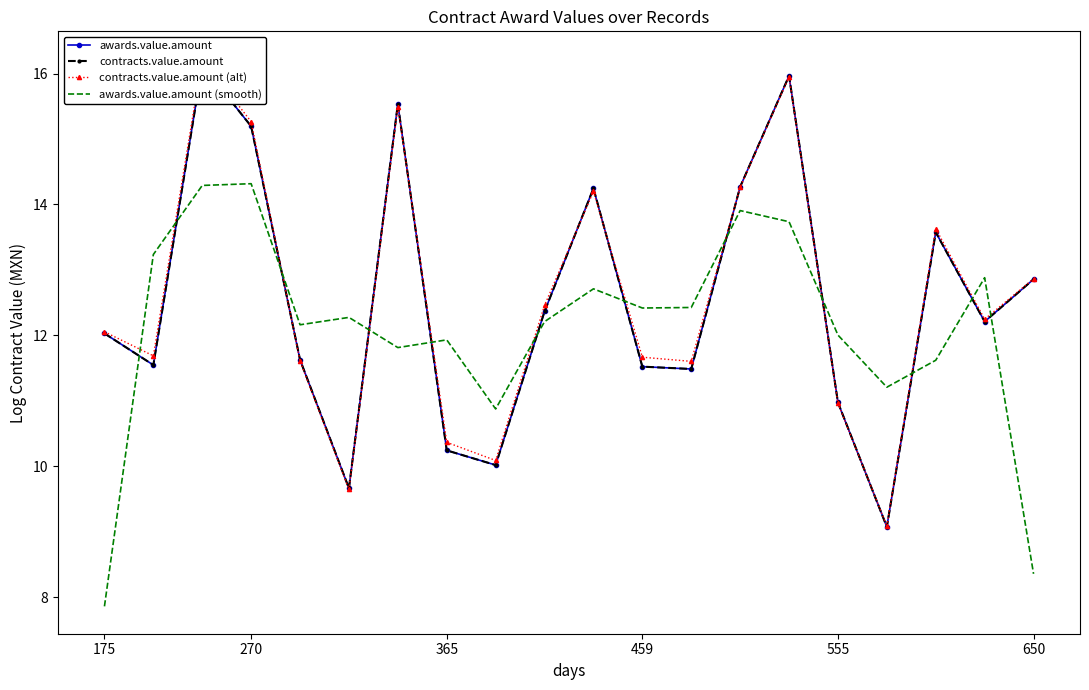

Which category has the lowest value in the awards.value.amount (smooth) series?

175